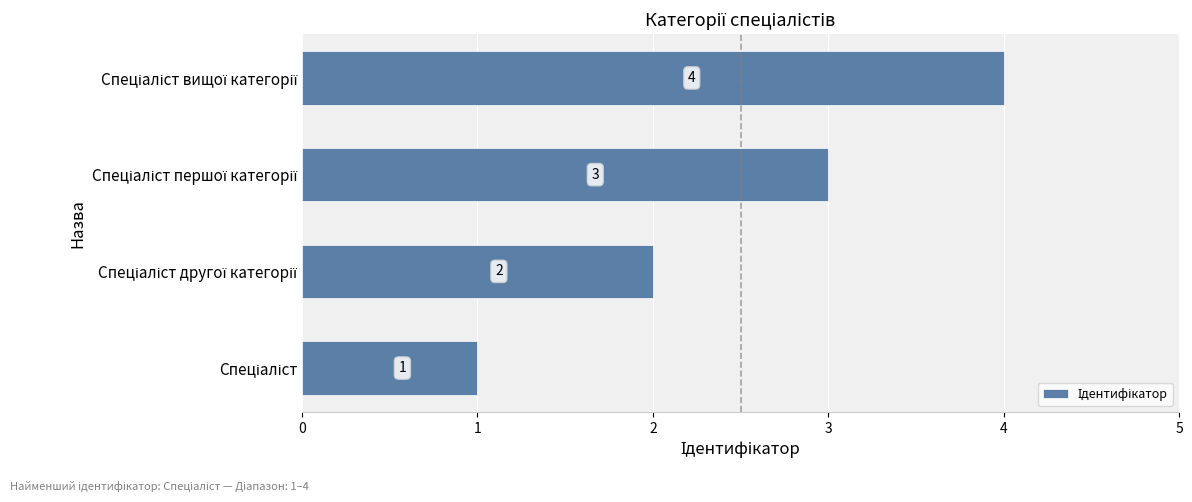

What is the sum of all values?

10